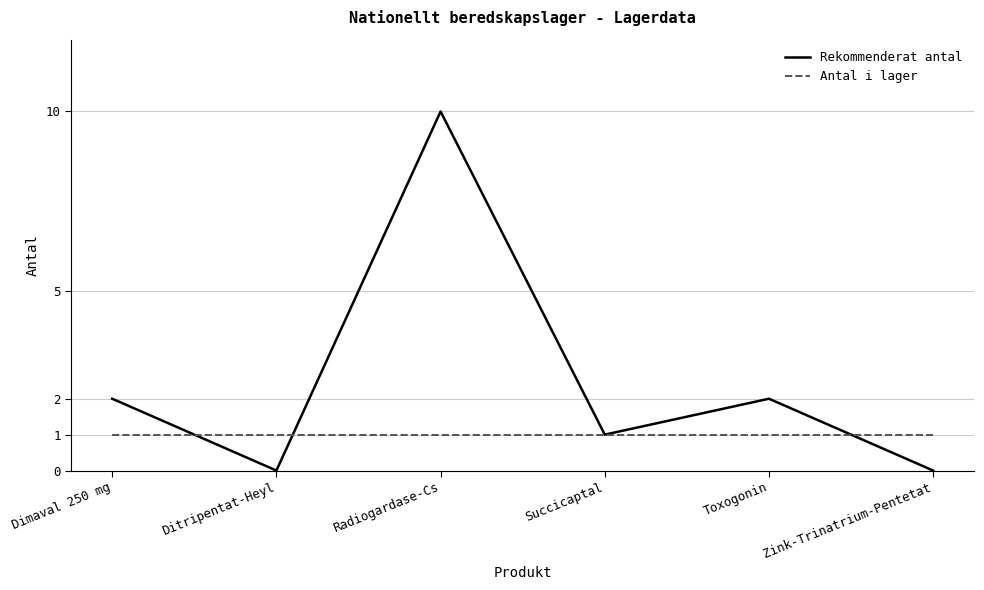

Rank the series by their maximum value, from lowest to highest.

Antal i lager, Rekommenderat antal